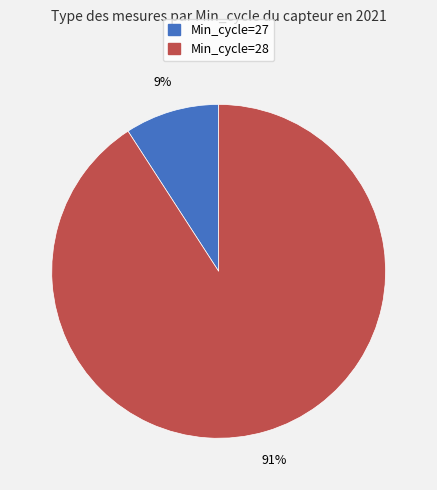

Is the sum of Min_cycle=28 and Min_cycle=27 greater than half?

Yes